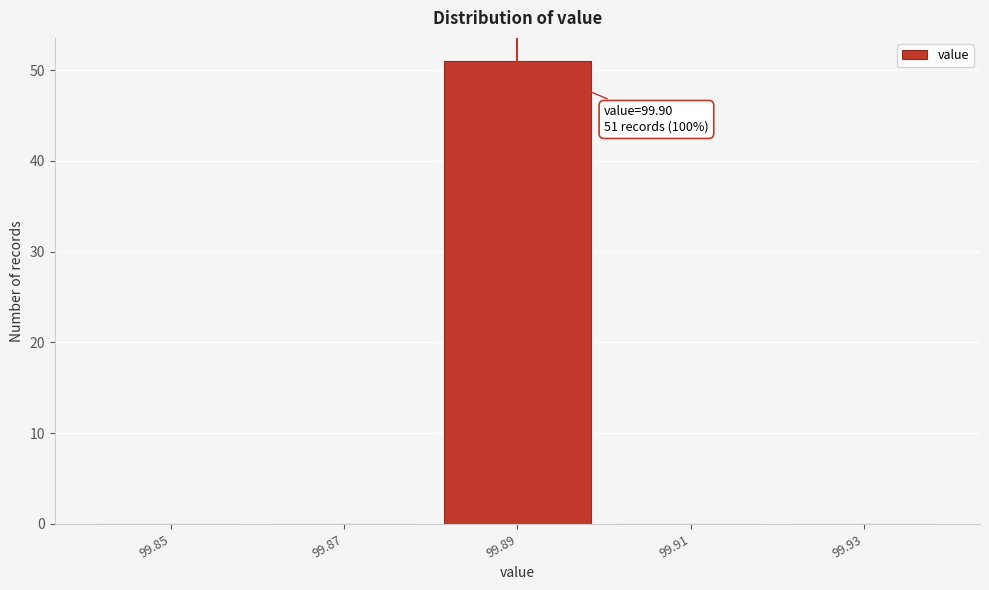

Reading left to right, list all the values displayed in this chart.

99.85=0	99.87=0	99.89=51	99.91=0	99.93=0